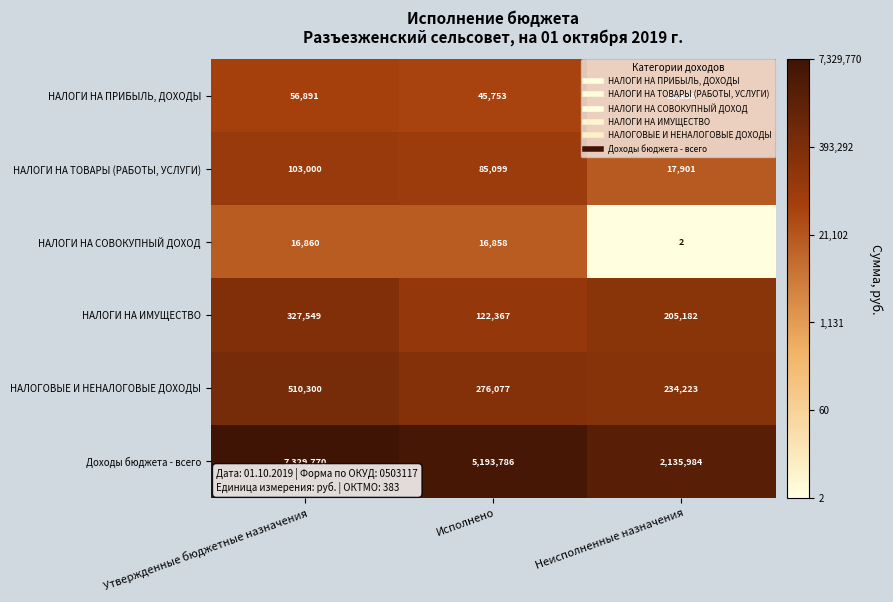

Which series has the largest total across all categories?

Доходы бюджета - всего